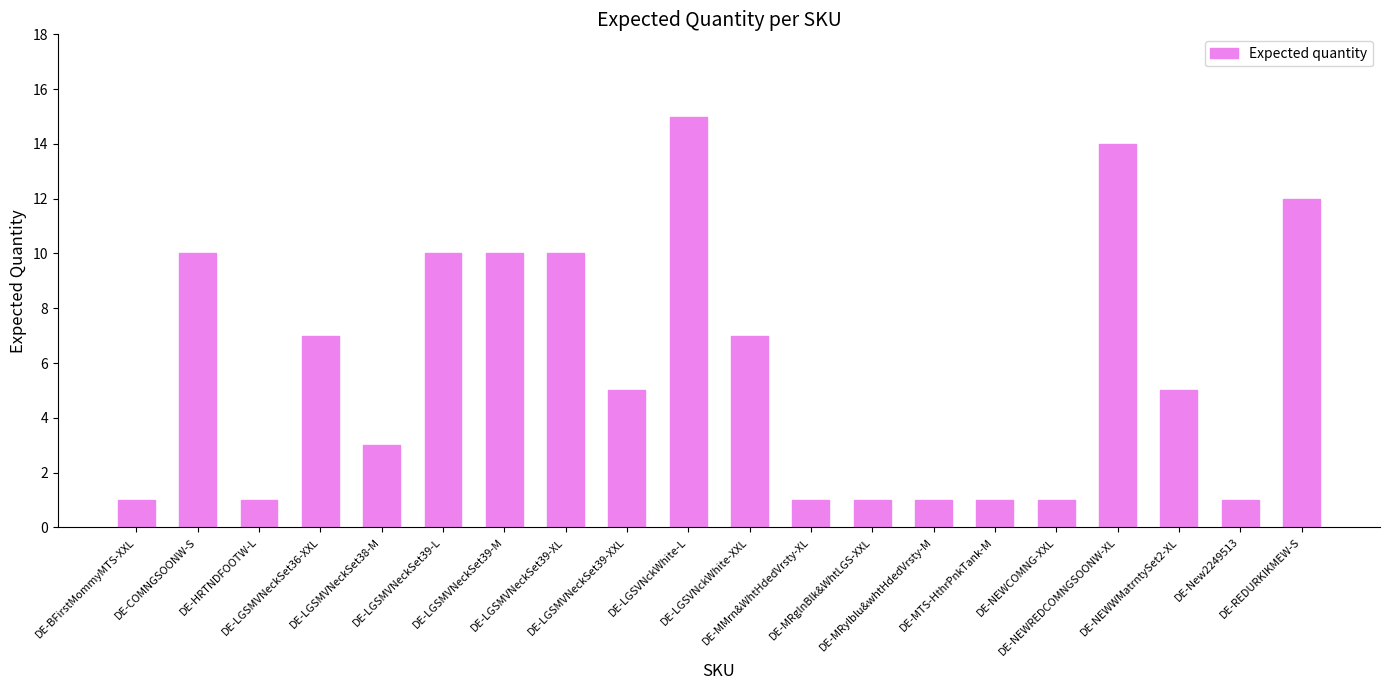

What is the approximate value at DE-COMNGSOONW-S?

10